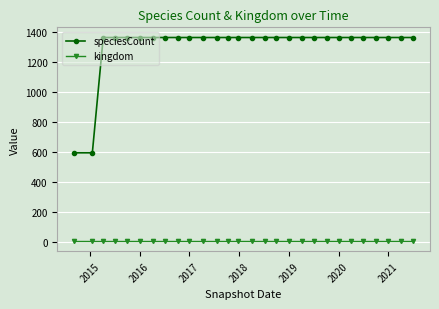

List the series in order of their overall mean, lowest first.

kingdom, speciesCount